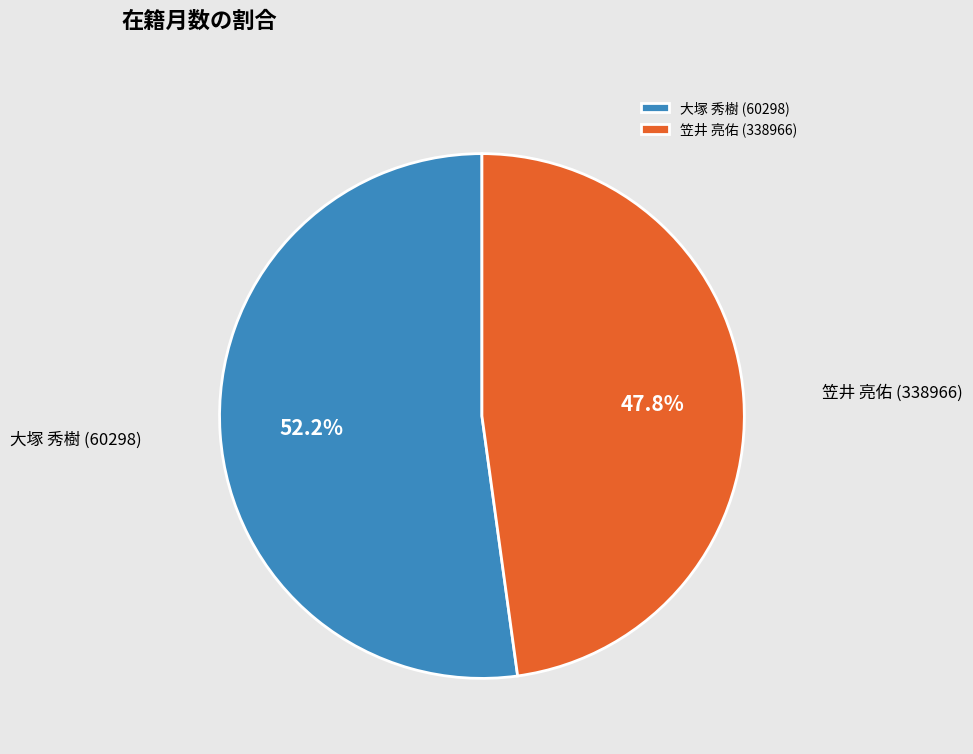

Is it true that 大塚 秀樹 (60298) is 52% of the pie?

True